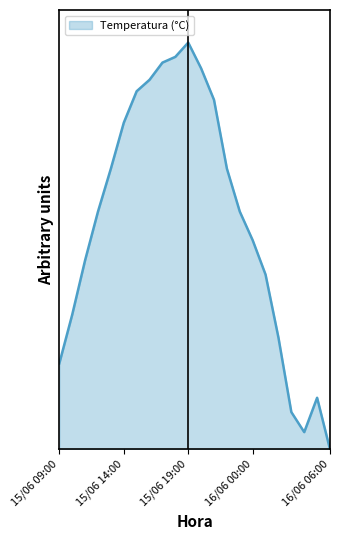

What is the sum of all values?

12.3